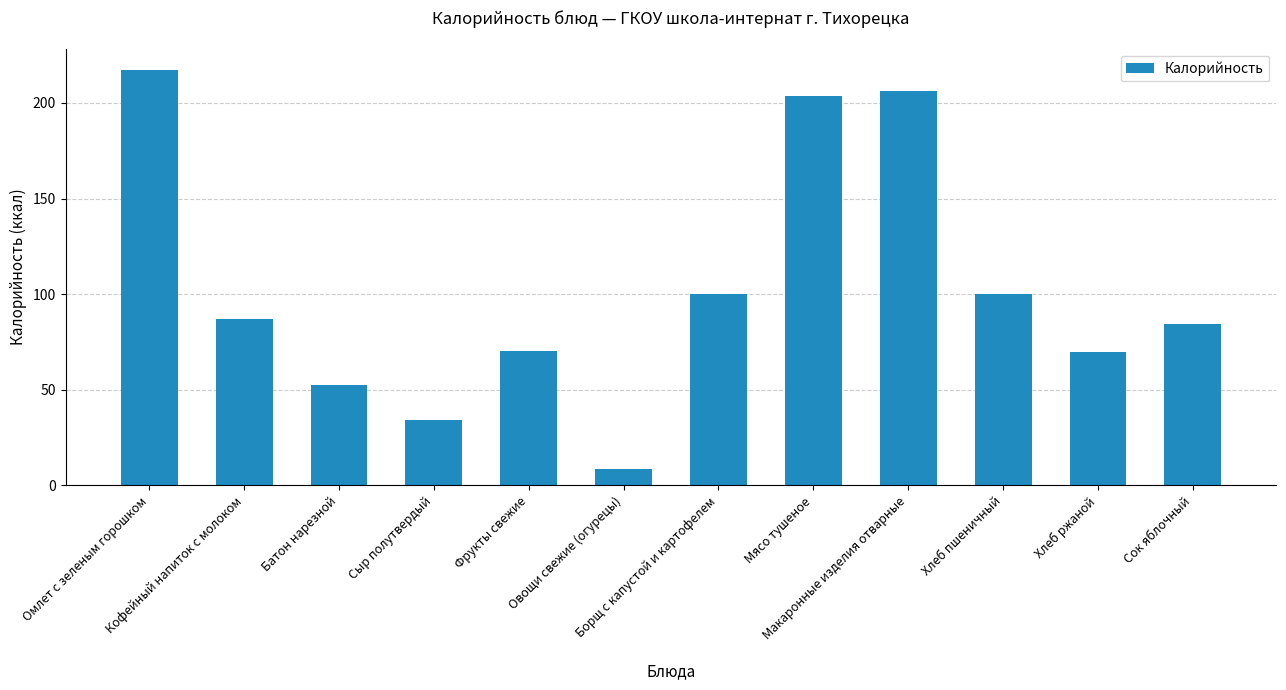

What value does the data have at Фрукты свежие?

70.5